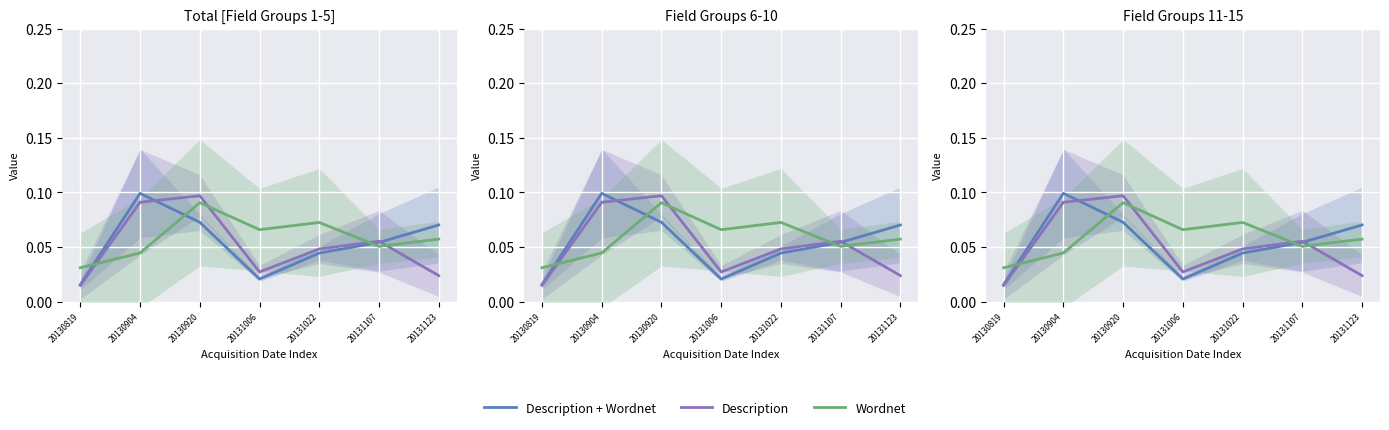

True or false: Description and Wordnet cross at least once.

True